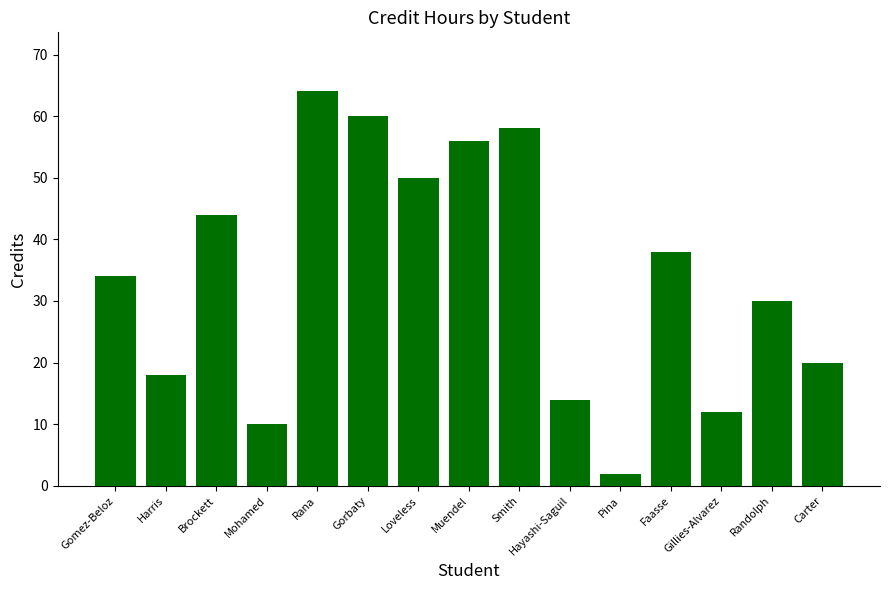

Are the bars horizontal?

No